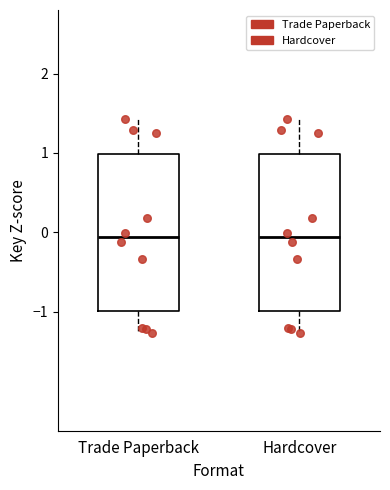

Where is the lower edge of the box for Hardcover on the y-axis? The values are not printed on the chart, so give them approximately, as read against the axis.

-1.0